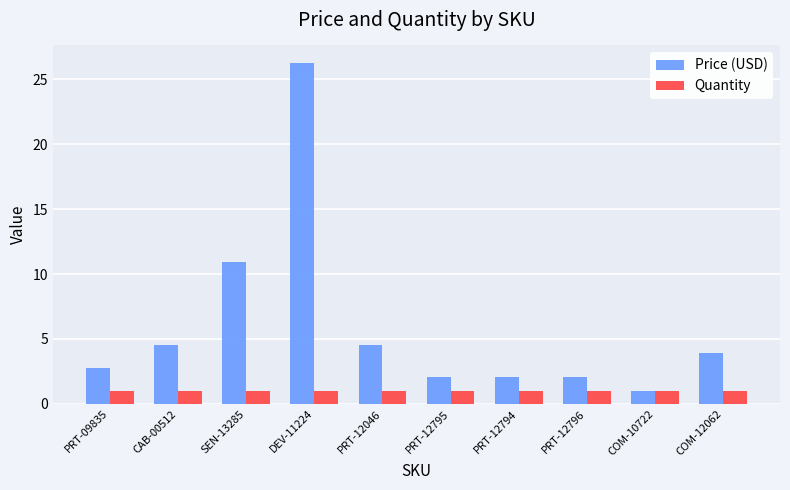

Which series changed the most between PRT-12046 and COM-10722?

Price (USD)